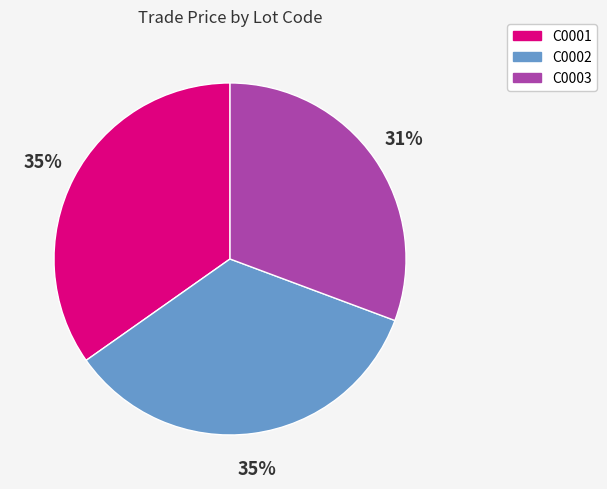

How many segments does this pie chart have?

3